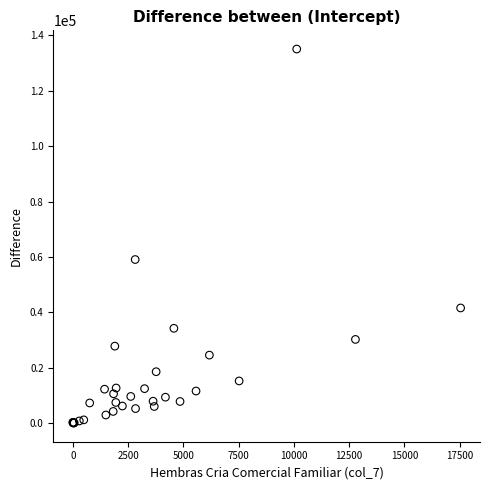

What Y value in the scatter plot is closest to 67556?

59072